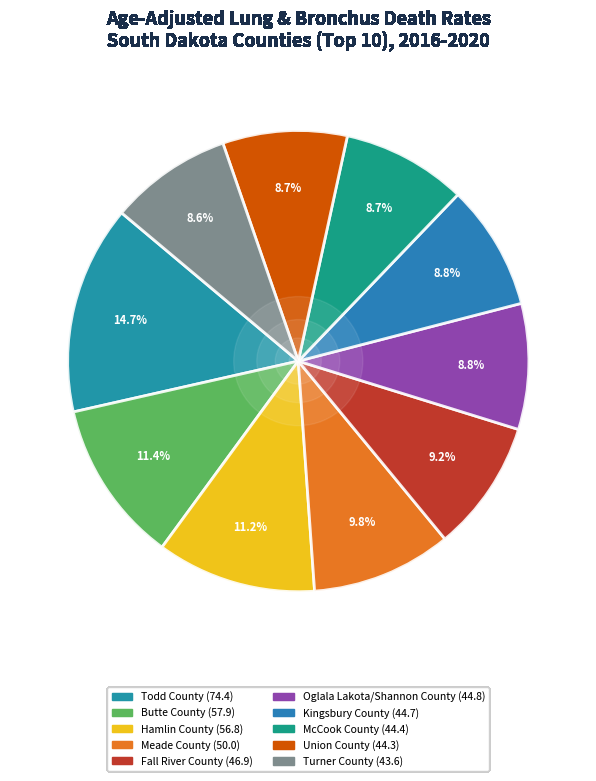

Rank the categories by value from highest to lowest.

Todd County, Butte County, Hamlin County, Meade County, Fall River County, Oglala Lakota/Shannon County, Kingsbury County, McCook County, Union County, Turner County